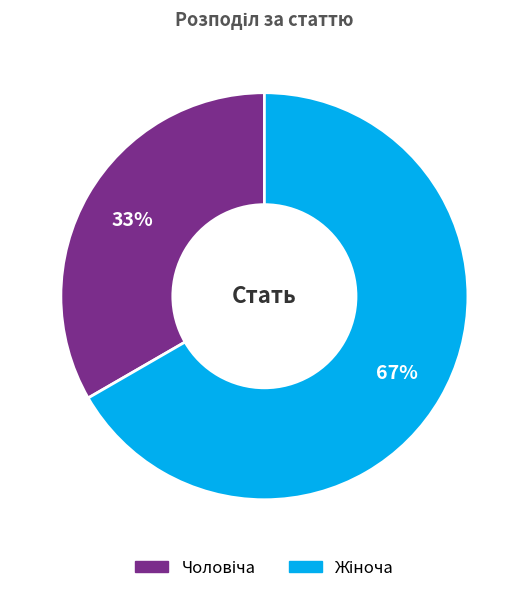

To the nearest percent, what is the average slice percentage?

50%